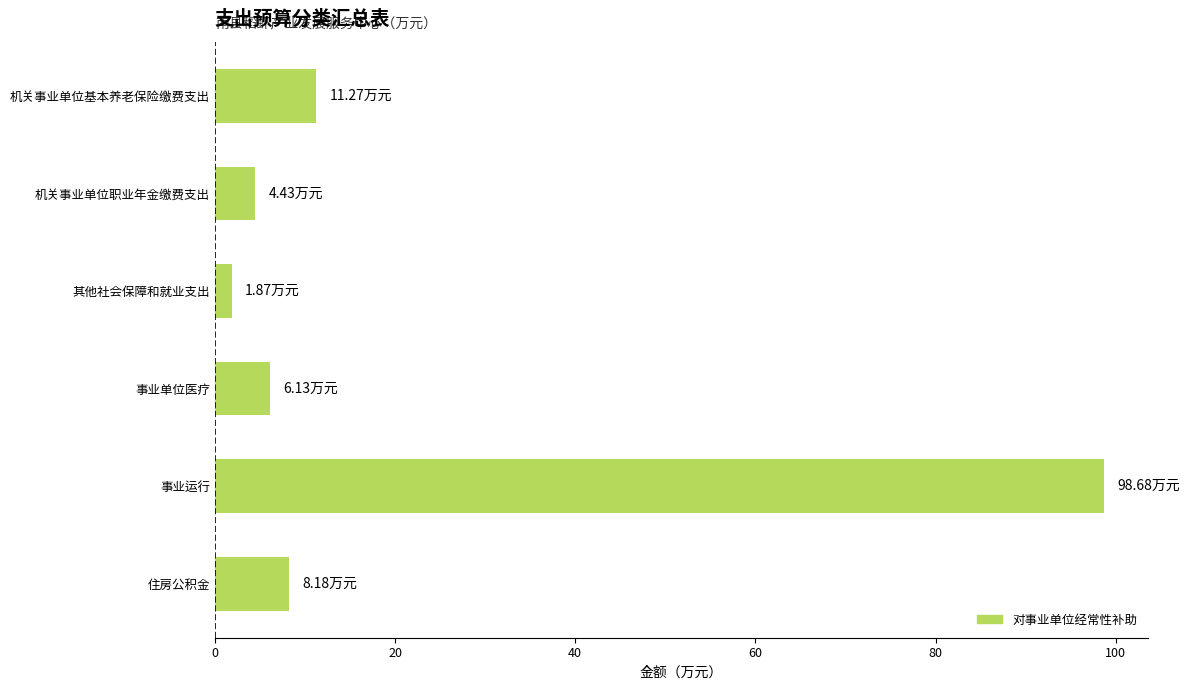

At which category does the chart reach its peak across all series?

事业运行